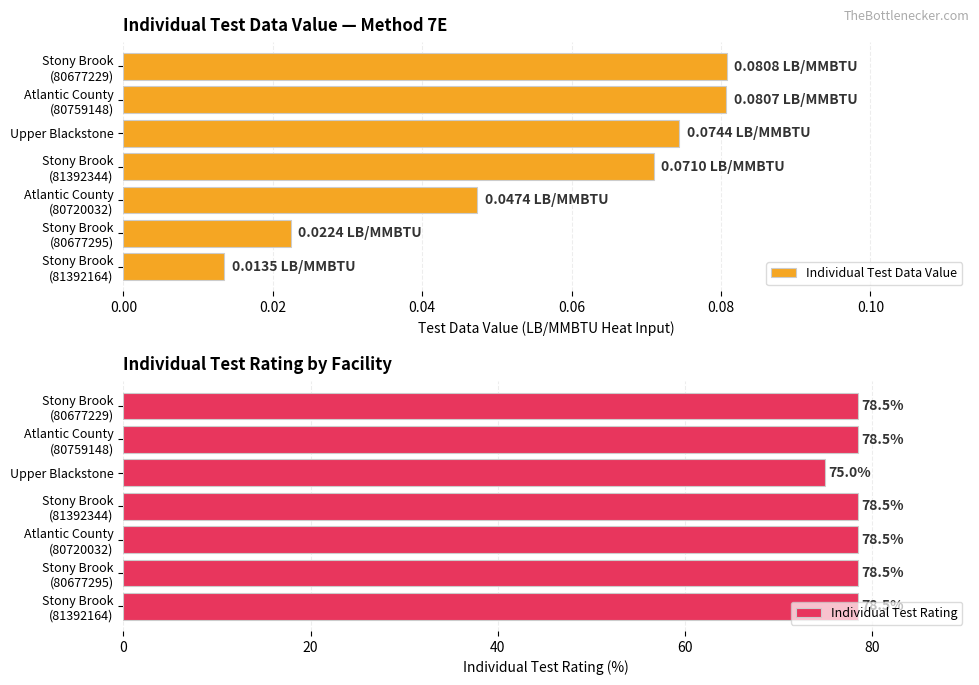

The value of Individual Test Rating at Upper Blackstone is 133.0. True or false?

False